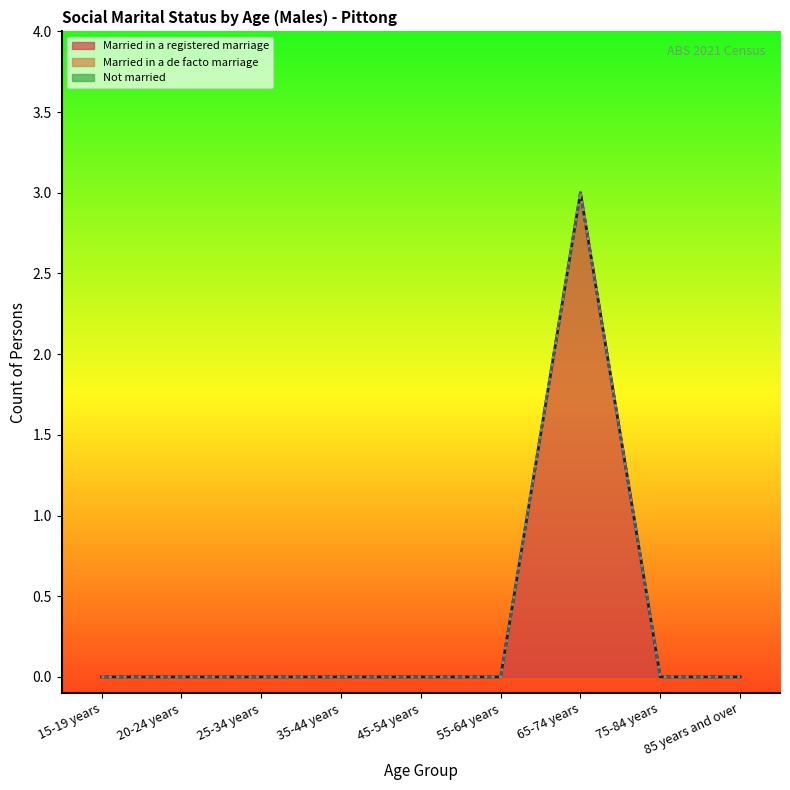

The value of Married in a registered marriage at 25-34 years is -1. True or false?

False